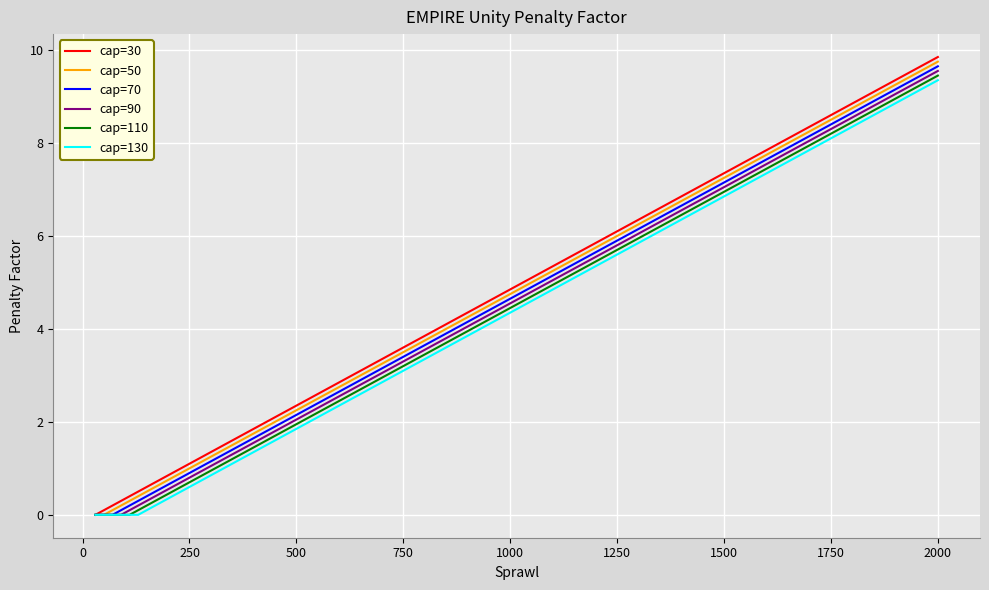

How many lines are shown in the chart?

6